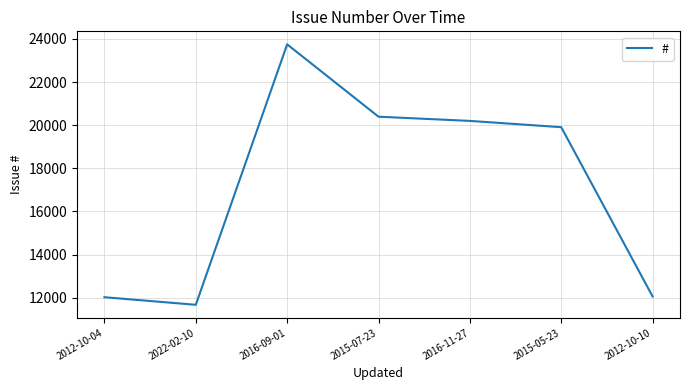

True or false: the data shows 13868 at 2015-05-23.

False